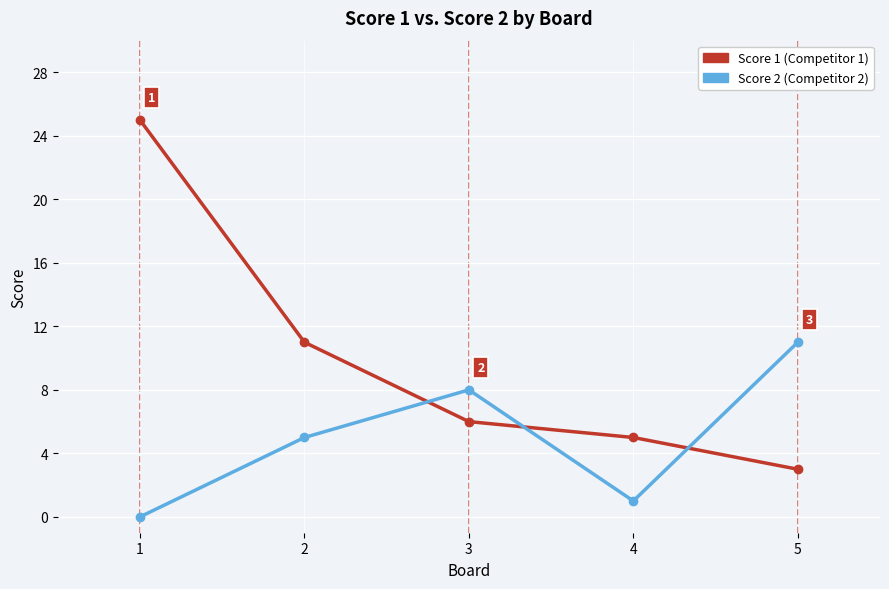

What is the greatest value displayed?

25